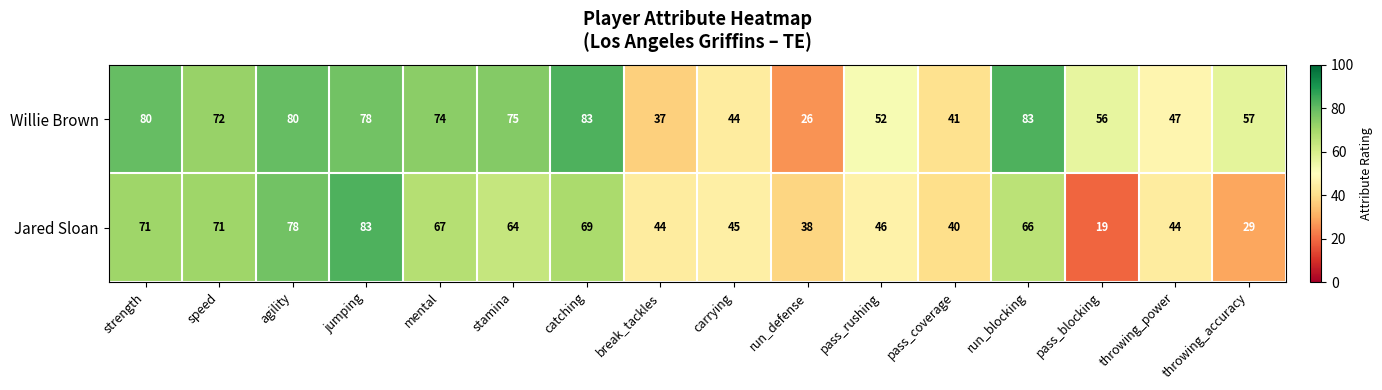

What is the average value of the Willie Brown series?

62